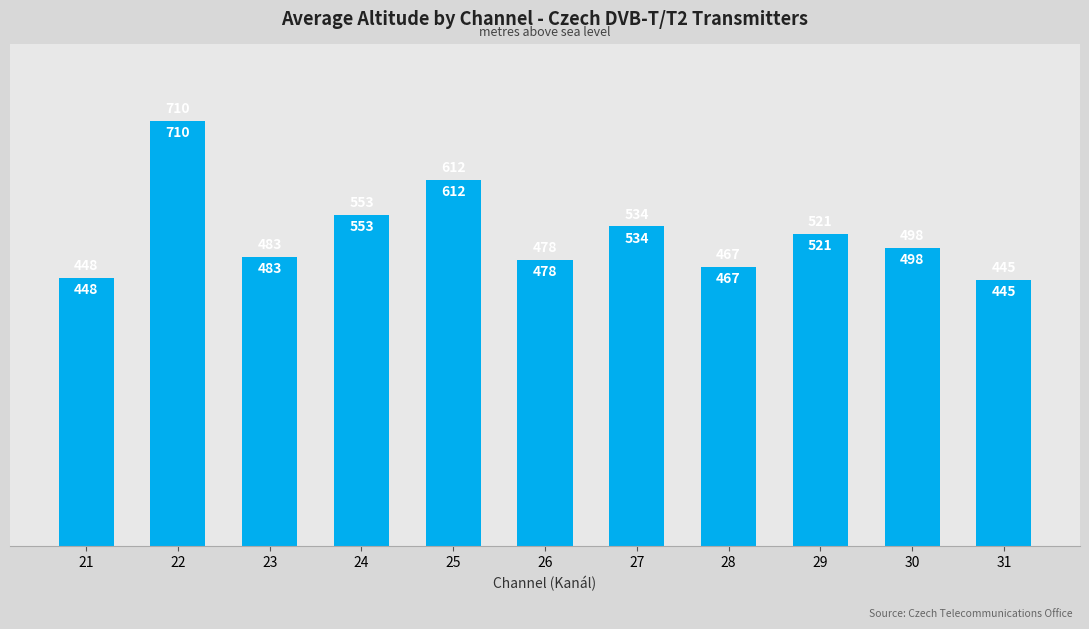

True or false: the data shows 897 at 27.

False